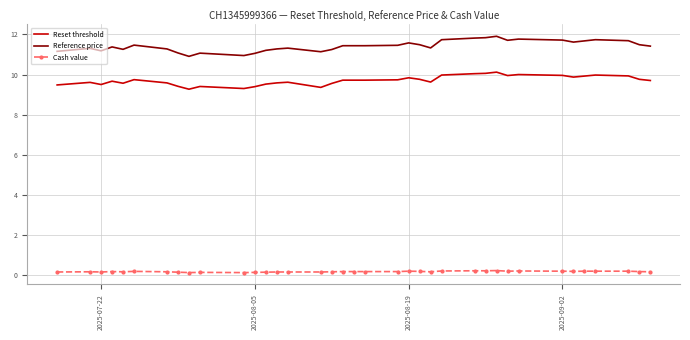

Which series has the largest total across all categories?

Reference price